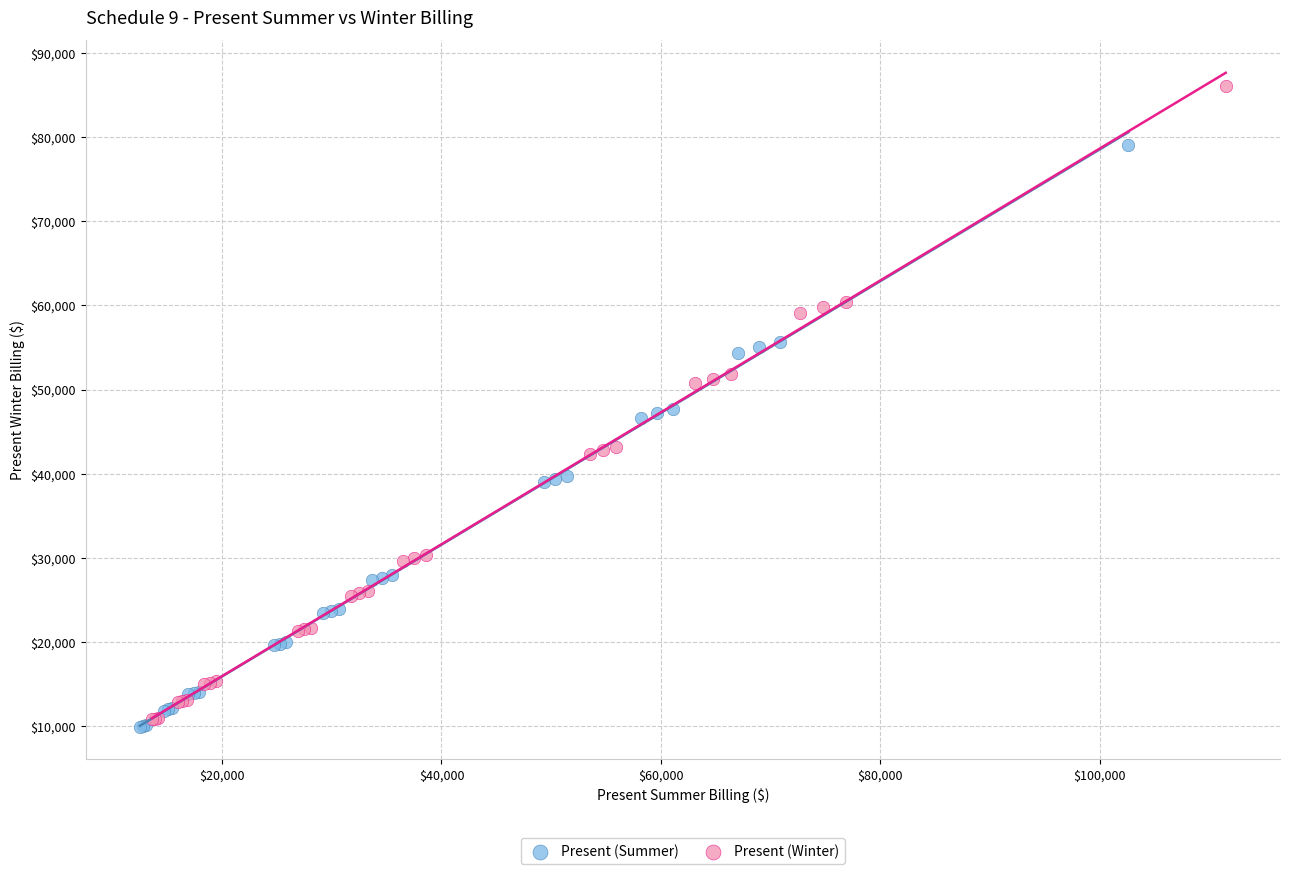

What are all the series names shown in the legend?

Present (Summer), Present (Winter)